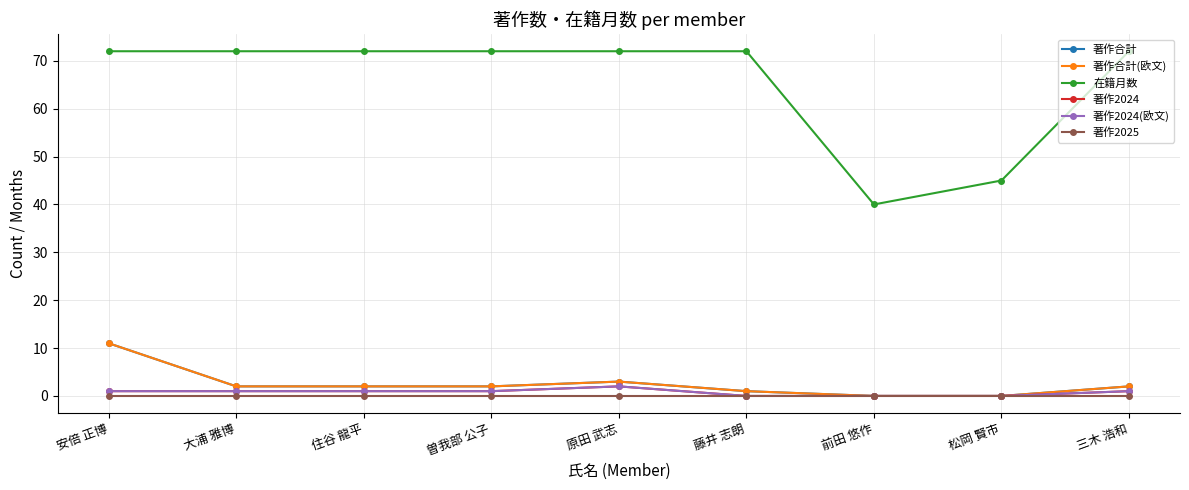

Does the chart have visible grid lines?

Yes